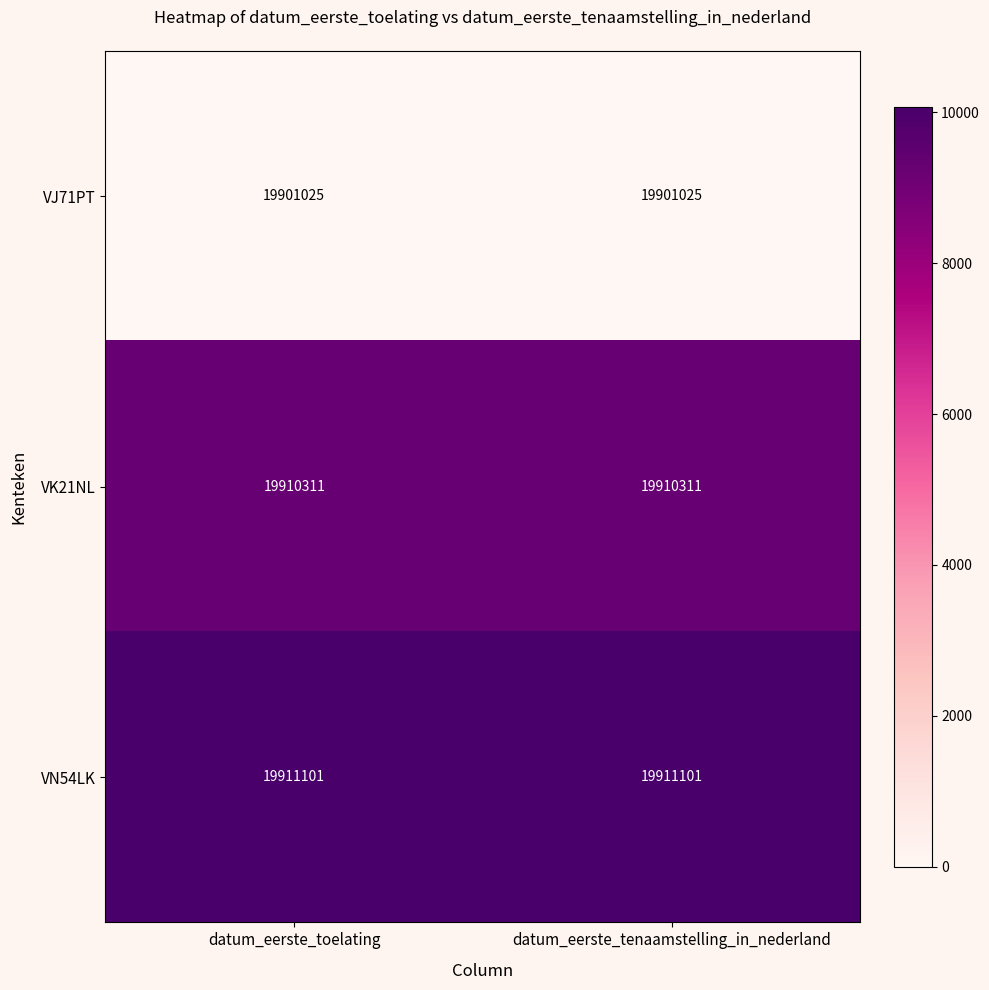

The VJ71PT series shows 6327295 at datum_eerste_toelating. True or false?

False